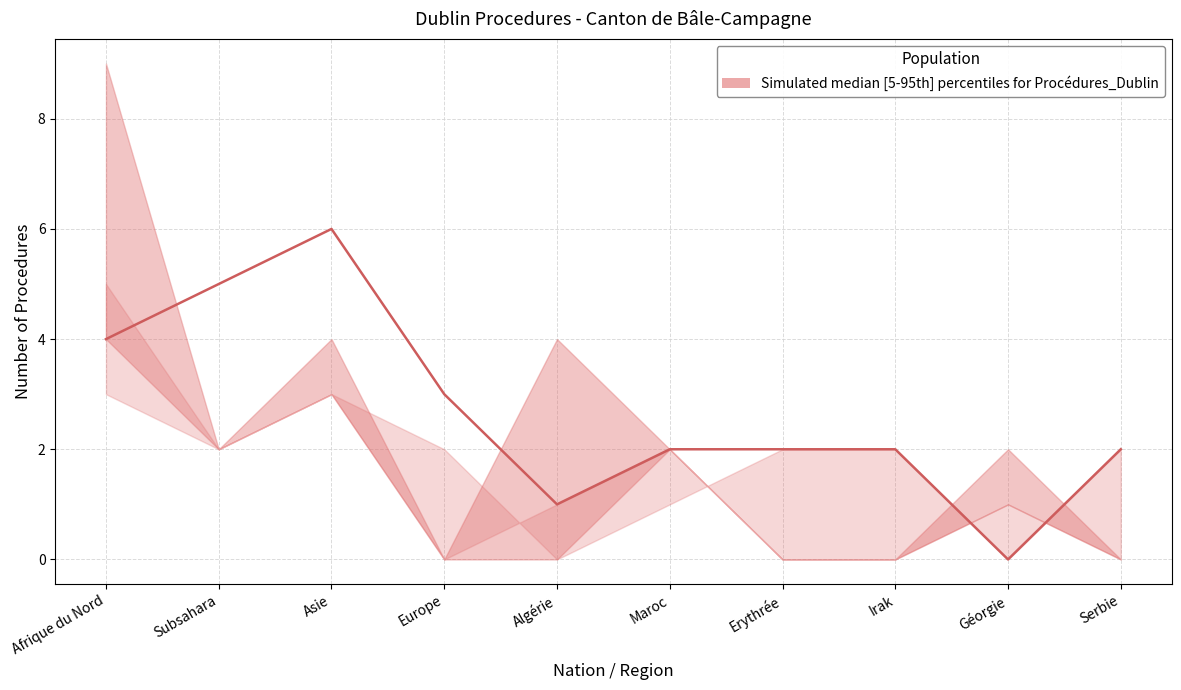

Between Subsahara and Maroc, which is larger?

Subsahara